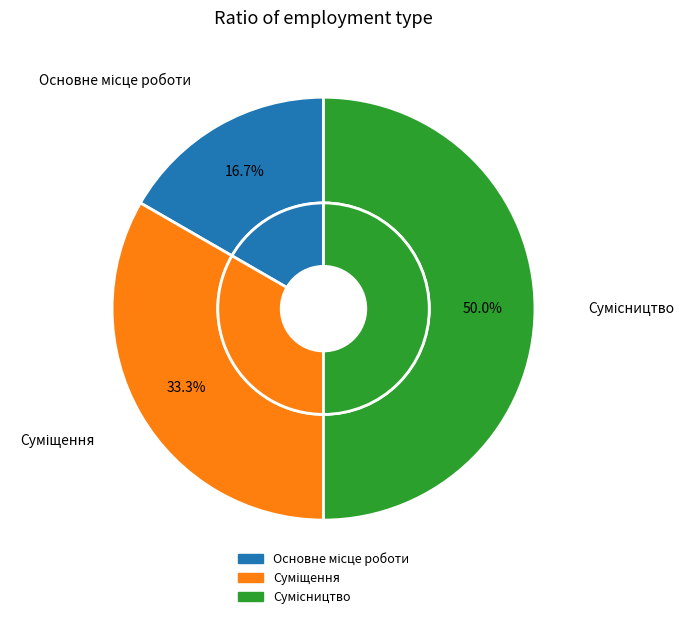

Does Сумісництво represent more than half of the total?

No